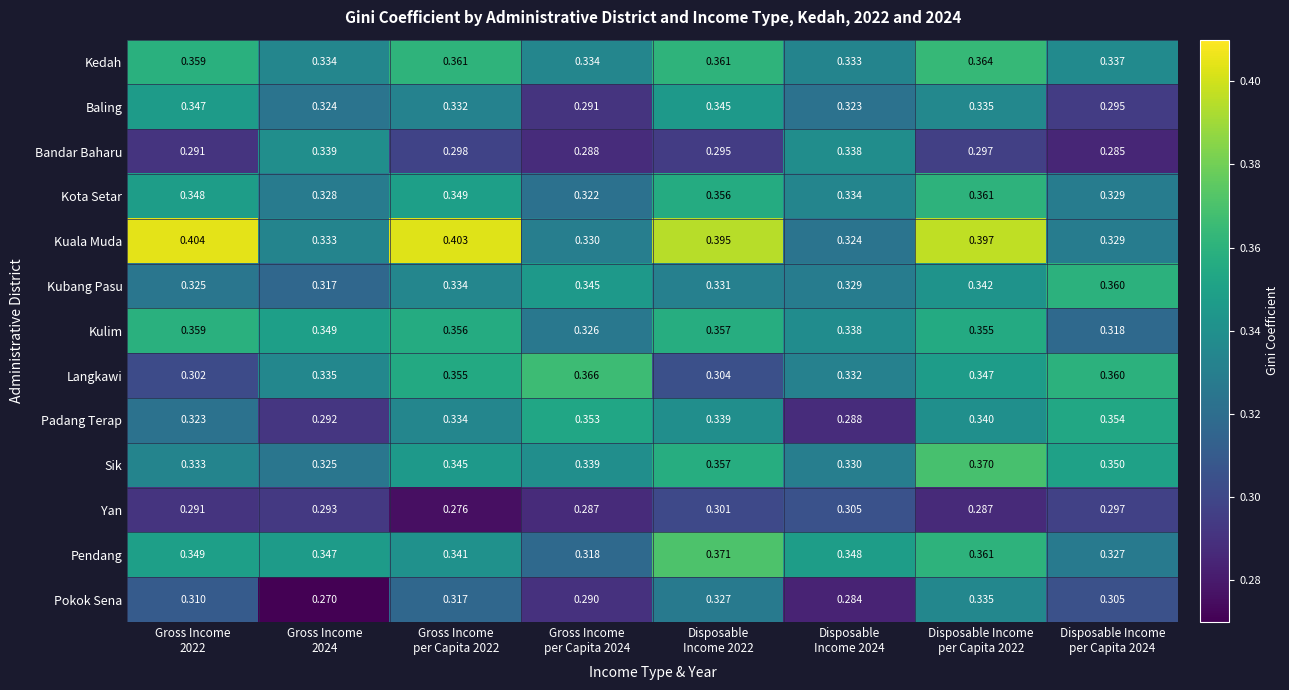

Which series has the widest spread of values?

Kuala Muda